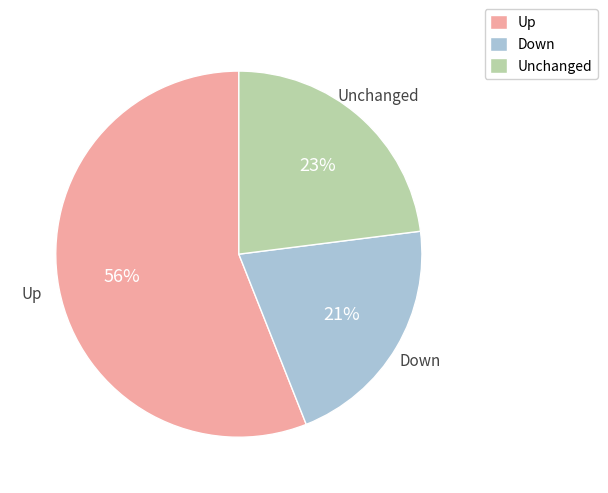

Which slice is the largest?

Up